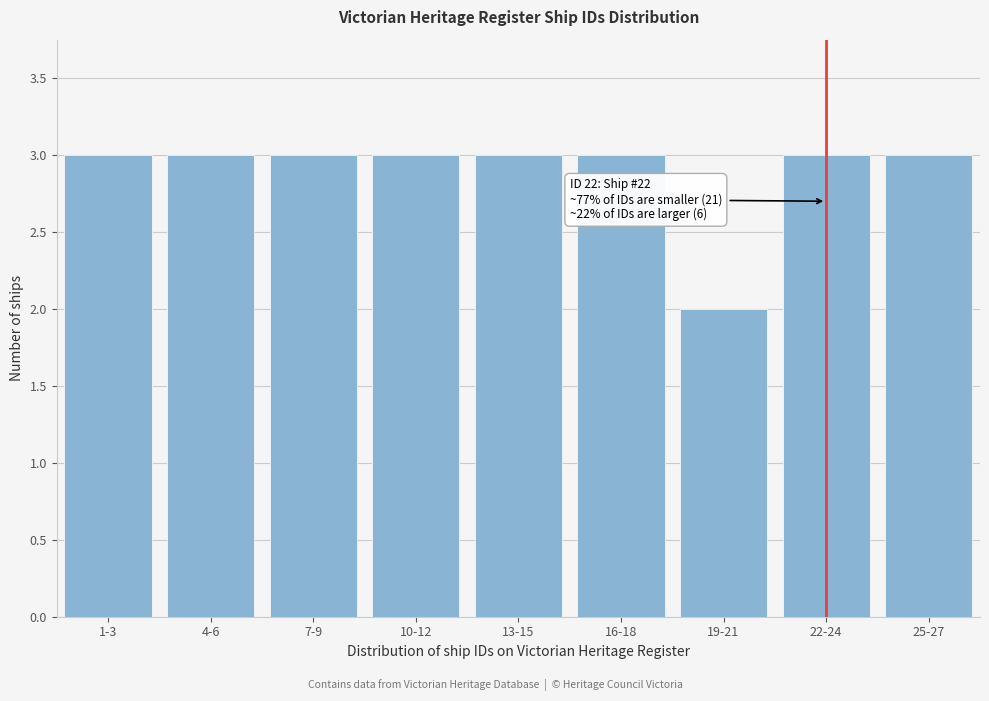

Reading right to left, what are all the values shown in this chart?

3	3	2	3	3	3	3	3	3